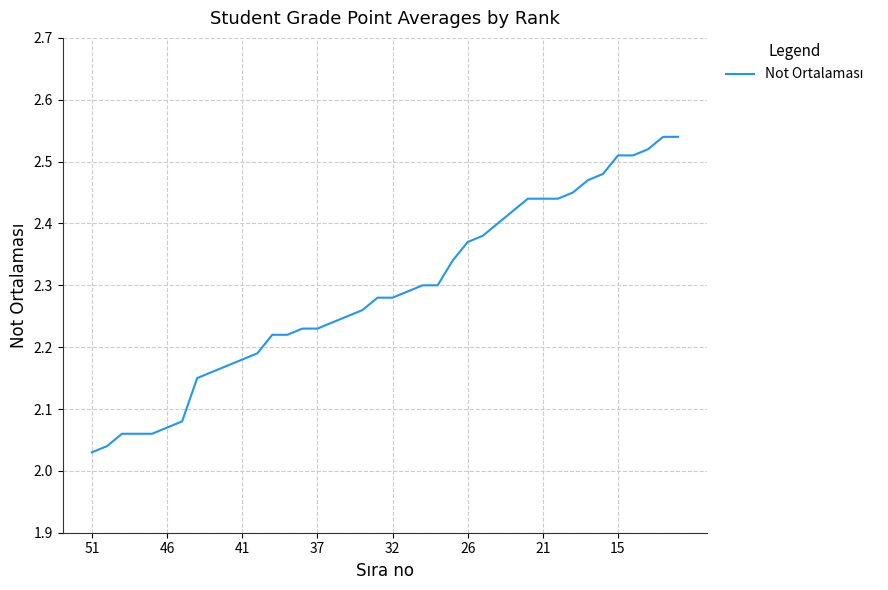

How many series are shown in this chart?

1